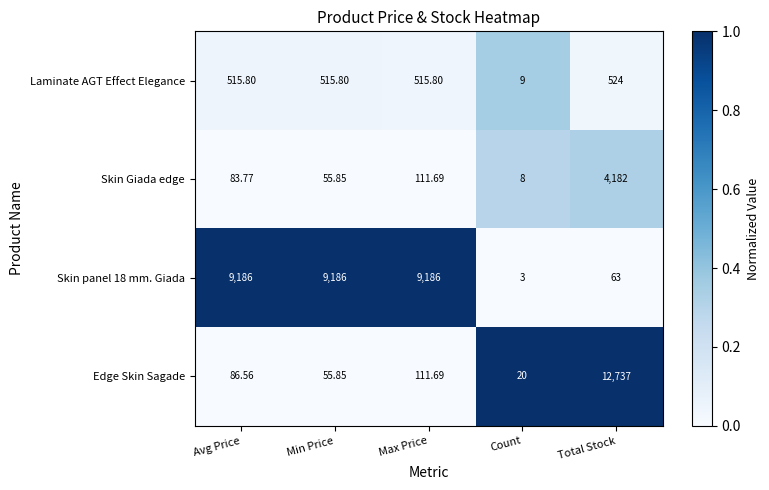

Which series has the largest range (max minus min)?

Edge Skin Sagade